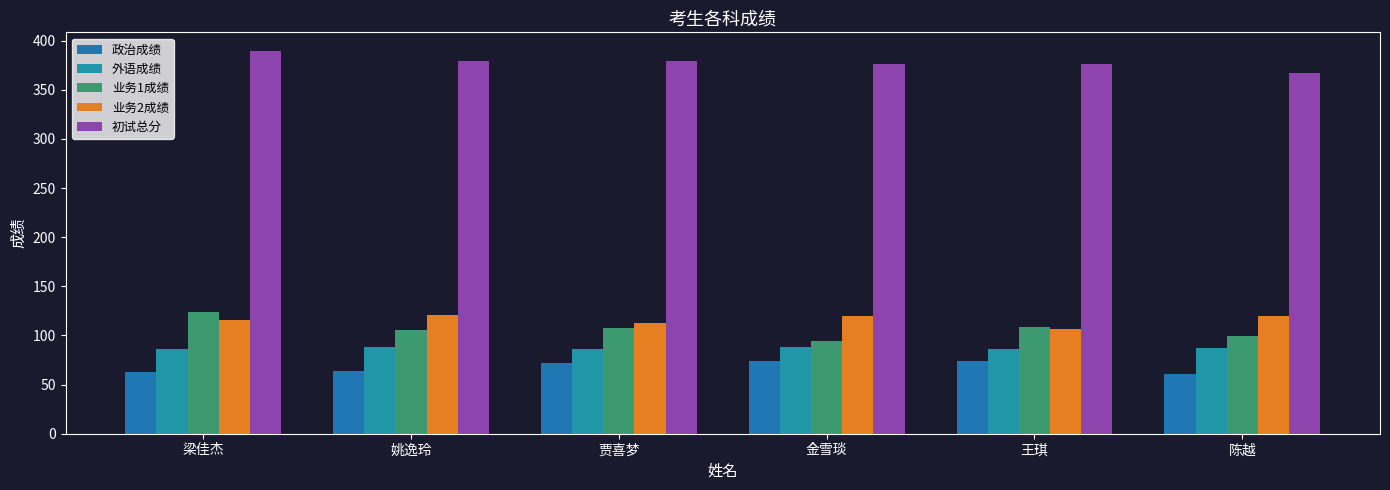

Reading left to right, extract all data points from this chart.

政治成绩: 梁佳杰=63	姚逸玲=64	贾喜梦=72	金雪琰=74	王琪=74	陈越=61
外语成绩: 梁佳杰=86	姚逸玲=88	贾喜梦=86	金雪琰=88	王琪=86	陈越=87
业务1成绩: 梁佳杰=124	姚逸玲=106	贾喜梦=108	金雪琰=94	王琪=109	陈越=99
业务2成绩: 梁佳杰=116	姚逸玲=121	贾喜梦=113	金雪琰=120	王琪=107	陈越=120
初试总分: 梁佳杰=389	姚逸玲=379	贾喜梦=379	金雪琰=376	王琪=376	陈越=367